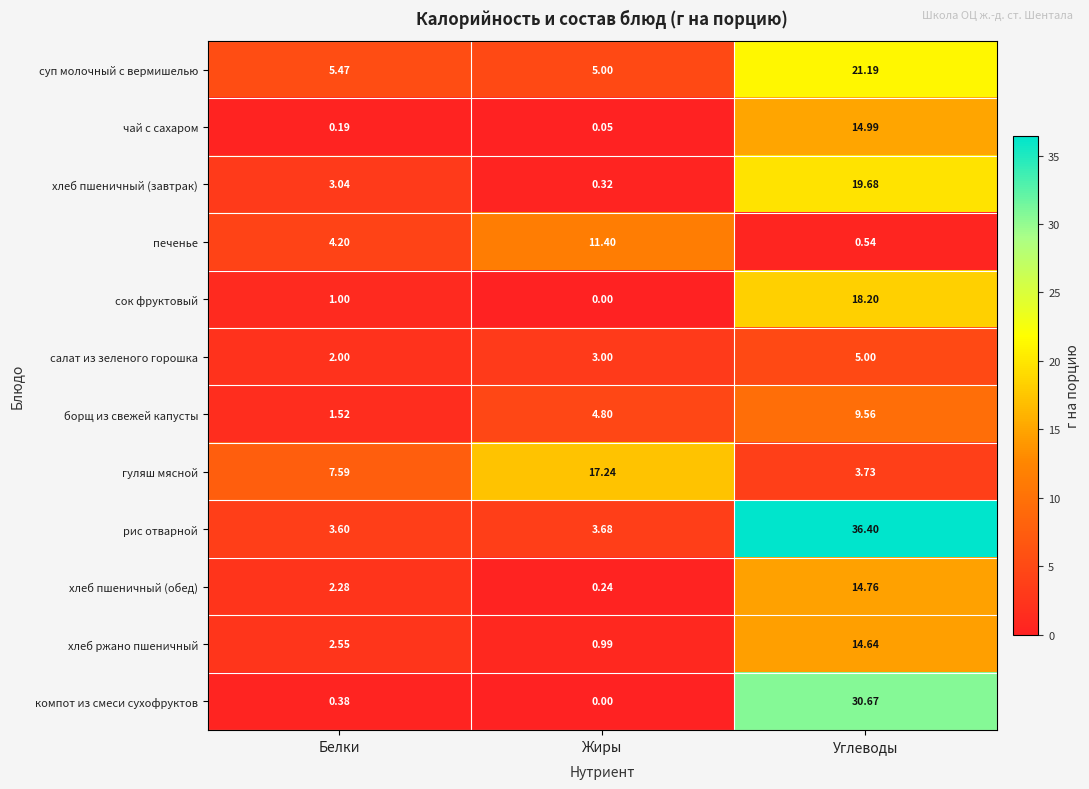

What is the total value across all series at Белки?

33.8